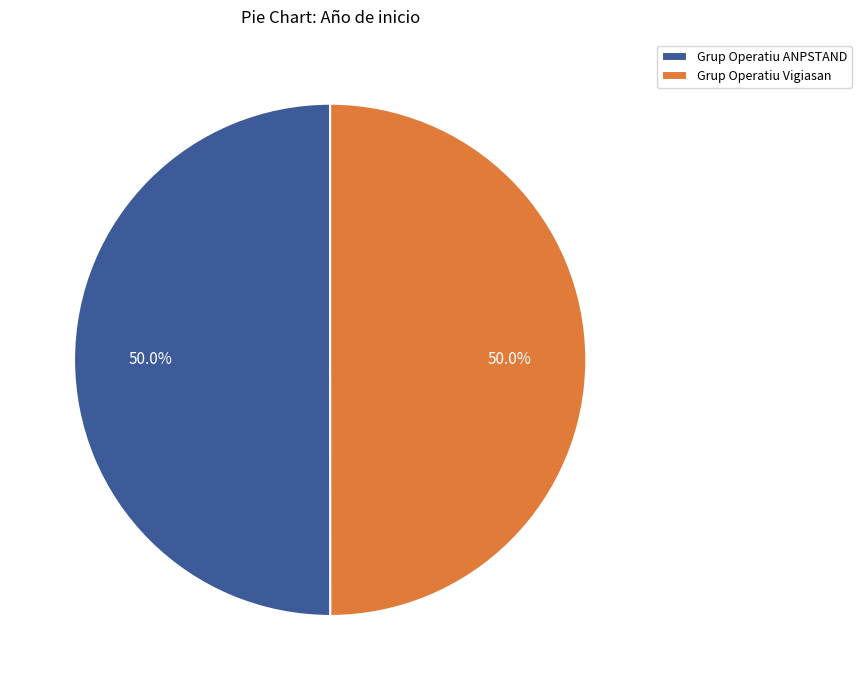

Is it true that Grup Operatiu ANPSTAND is 50% of the pie?

True